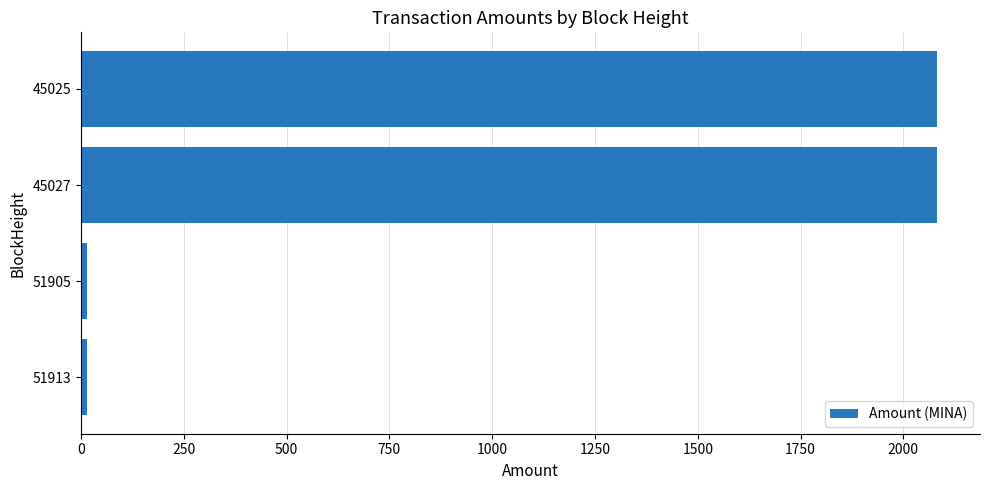

True or false: the data shows 15.6 at 51905.

True